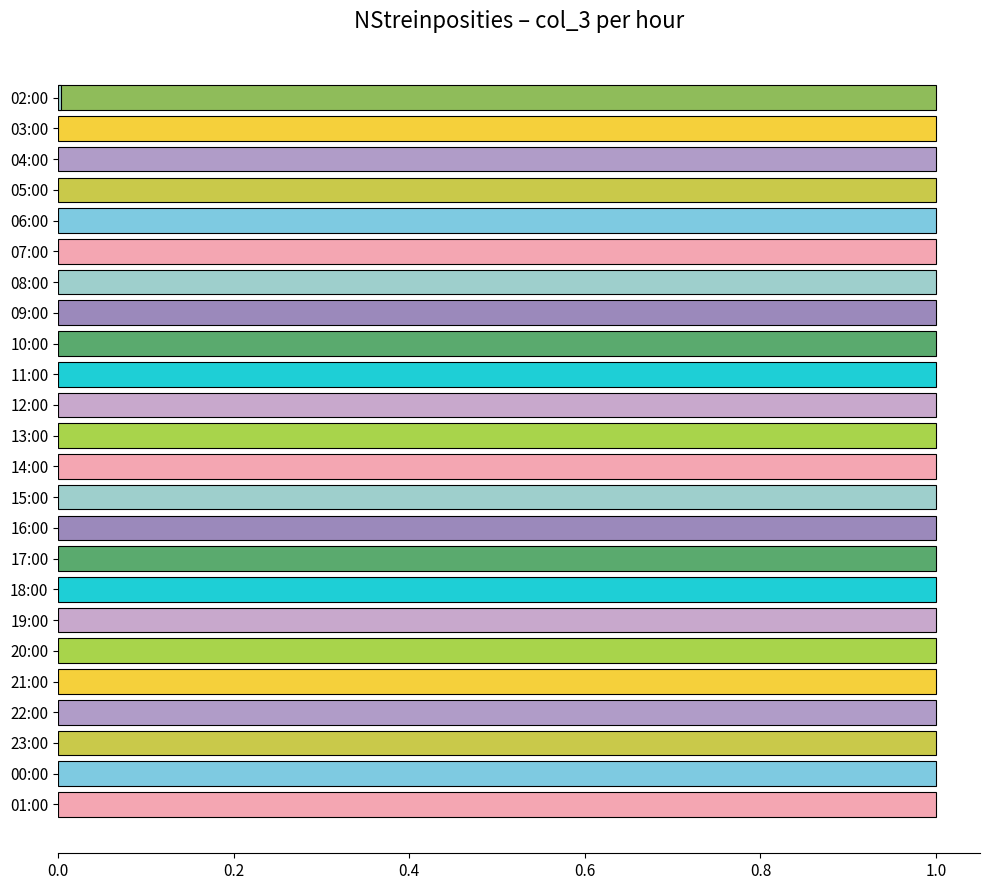

What is the value of the 4th bar from the left?

1.0